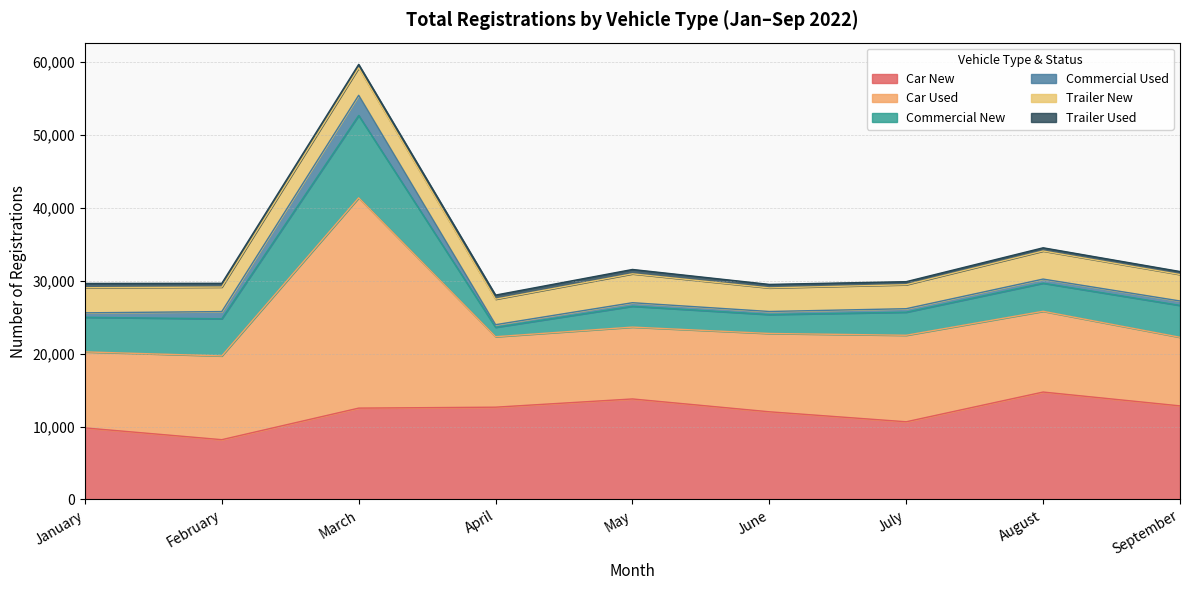

Which series has the largest range (max minus min)?

Car Used